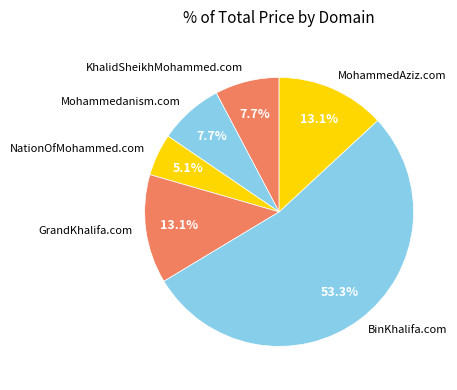

Between Mohammedanism.com and MohammedAziz.com, which is larger?

MohammedAziz.com